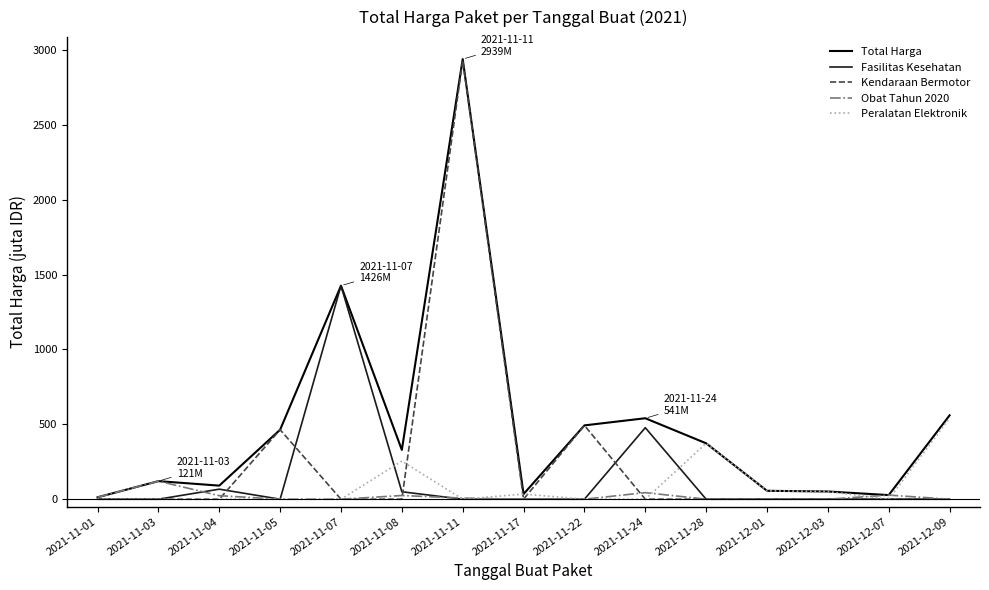

The value of Peralatan Elektronik at 2021-11-07 is 364.8. True or false?

False